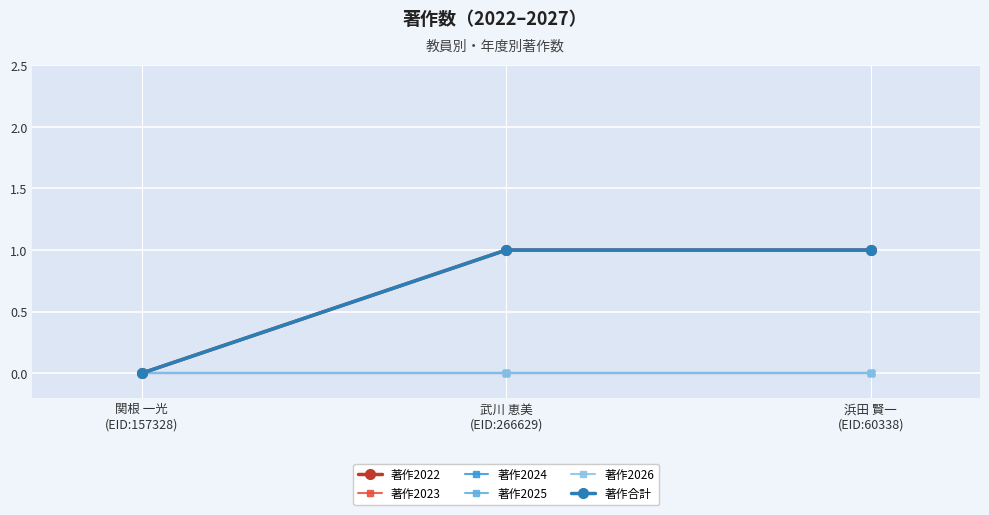

Reading right to left, extract all data points from this chart.

著作2022: 1	1	0
著作2023: 0	0	0
著作2024: 0	0	0
著作2025: 0	0	0
著作2026: 0	0	0
著作合計: 1	1	0